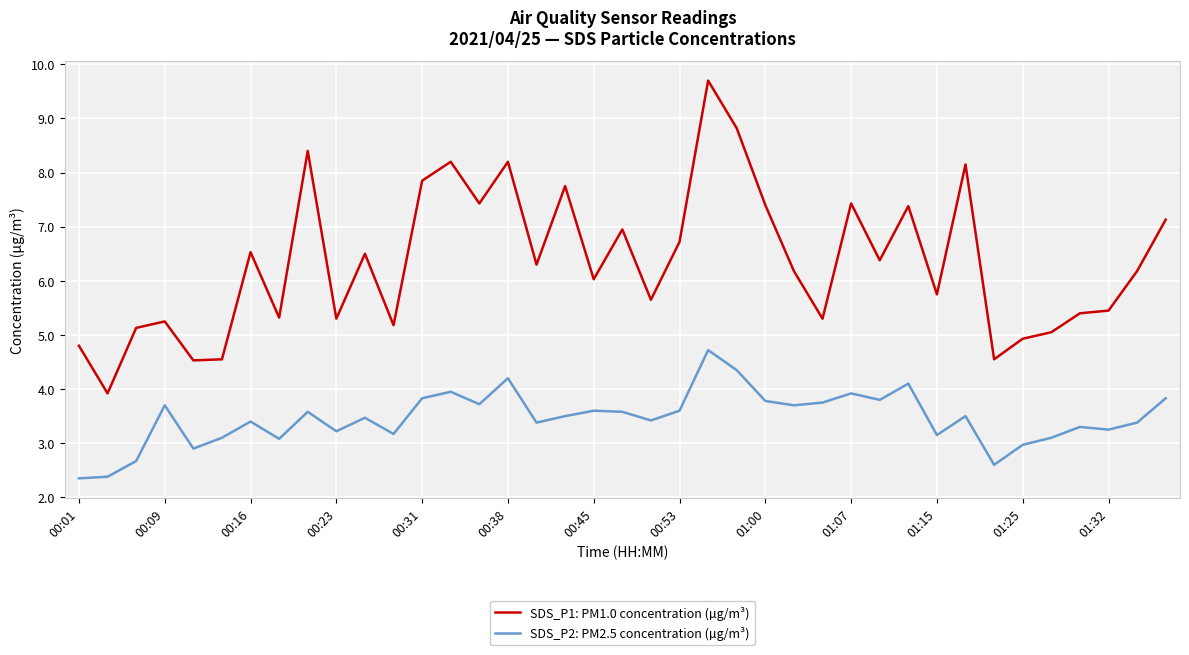

True or false: SDS_P1: PM1.0 concentration (µg/m³) and SDS_P2: PM2.5 concentration (µg/m³) intersect in this chart.

False